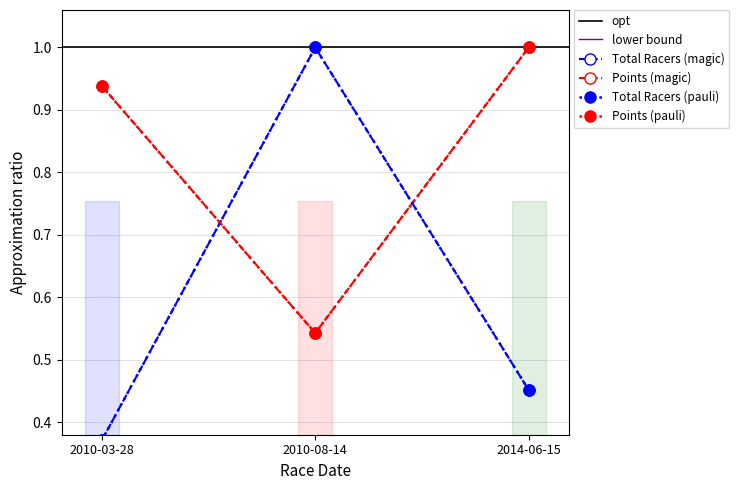

The Points series shows 1.4 at 2010-03-28. True or false?

False